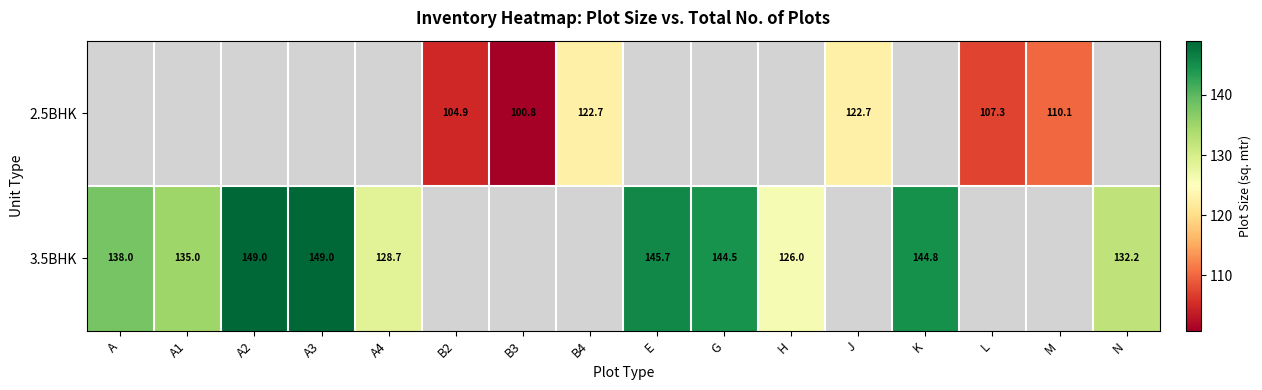

What is the sum of the 3.5BHK values at G and A?

282.5